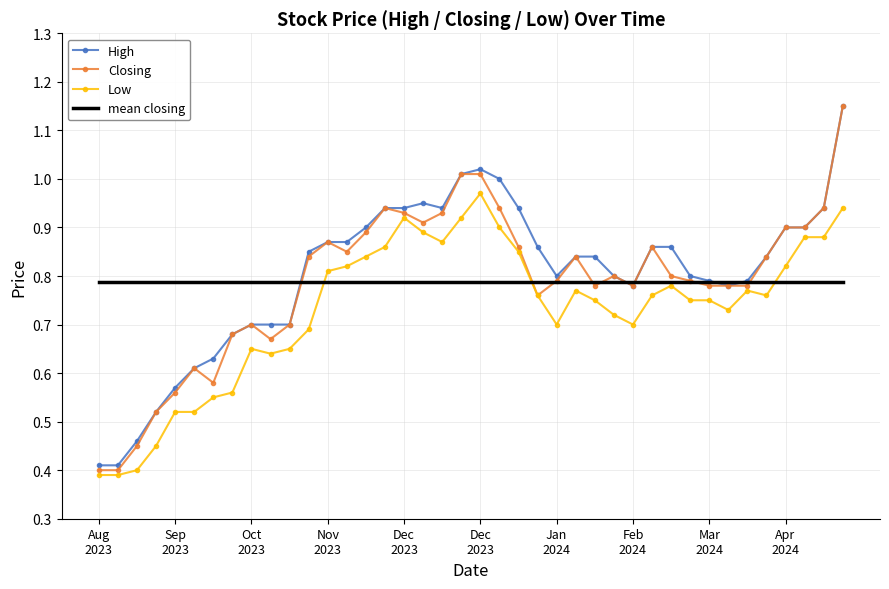

Which series has the largest range (max minus min)?

Closing